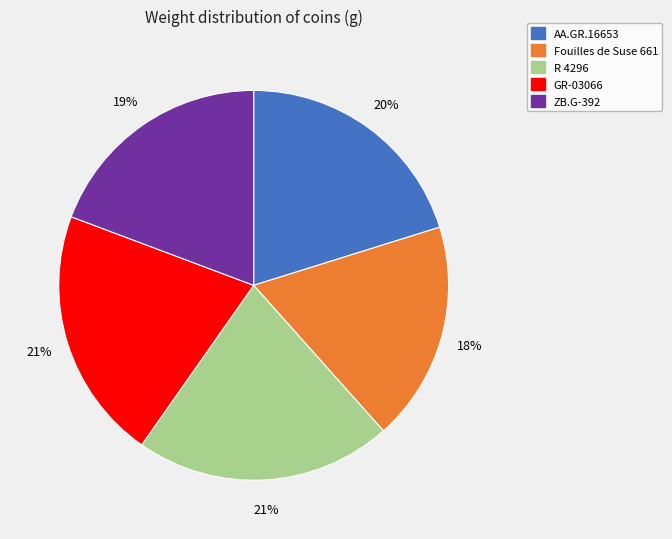

Approximately how many times larger is the value at GR-03066 compared to ZB.G-392?

1.1